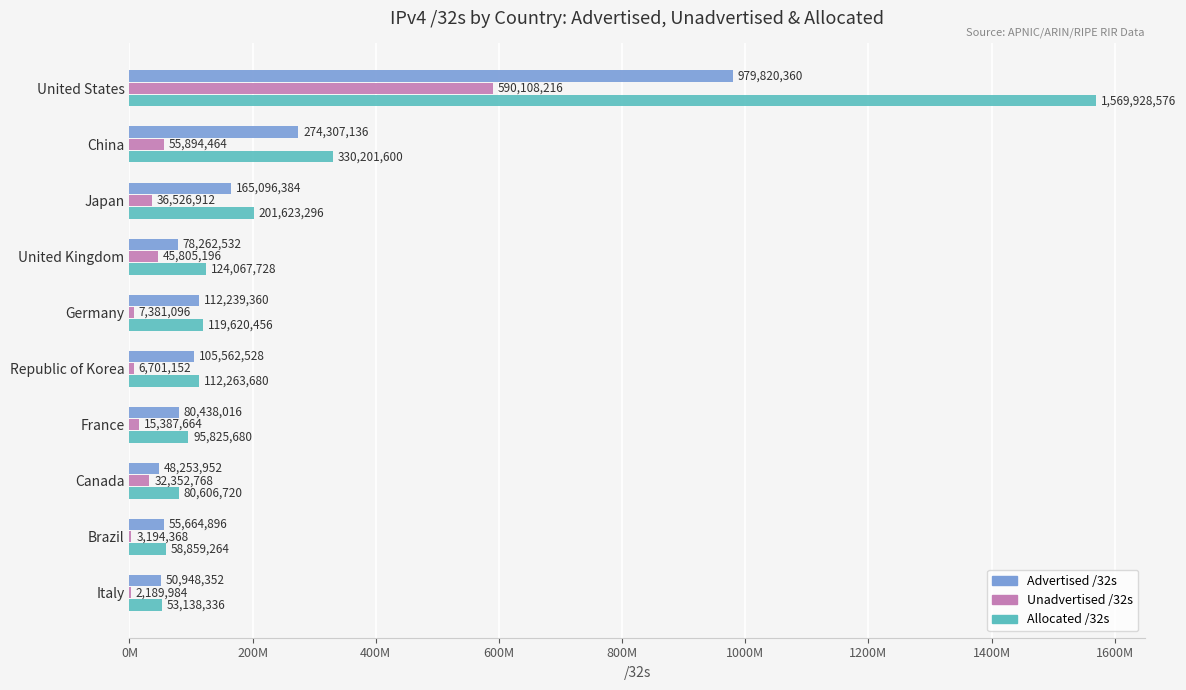

What is the average value of the Advertised /32s series?

195059352